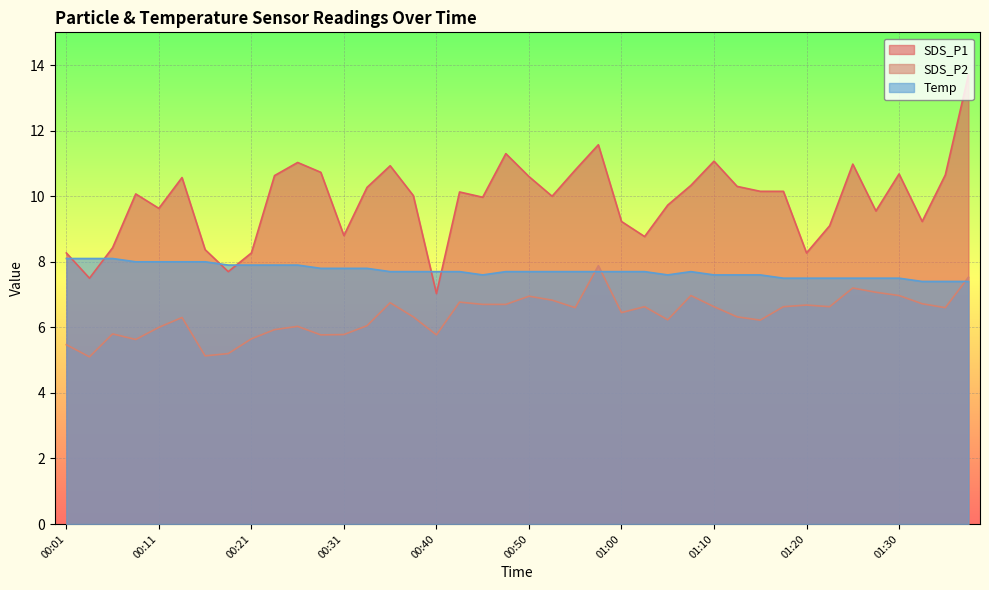

At how many categories does at least one series exceed 6?

40